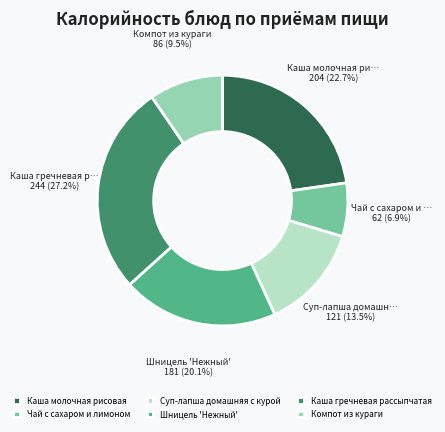

To the nearest percent, what percentage of the pie is Каша молочная рисовая?

23%